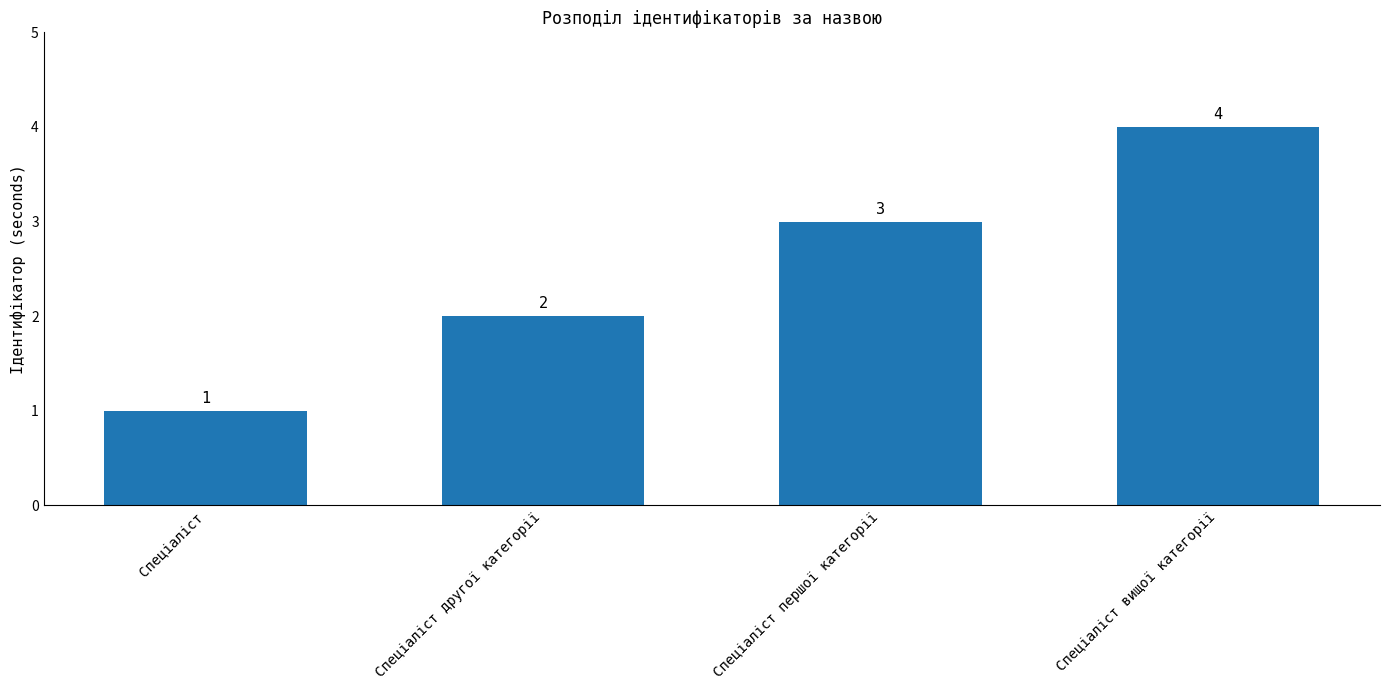

Reading left to right, extract all data points from this chart.

Спеціаліст=1	Спеціаліст другої категорії=2	Спеціаліст першої категорії=3	Спеціаліст вищої категорії=4